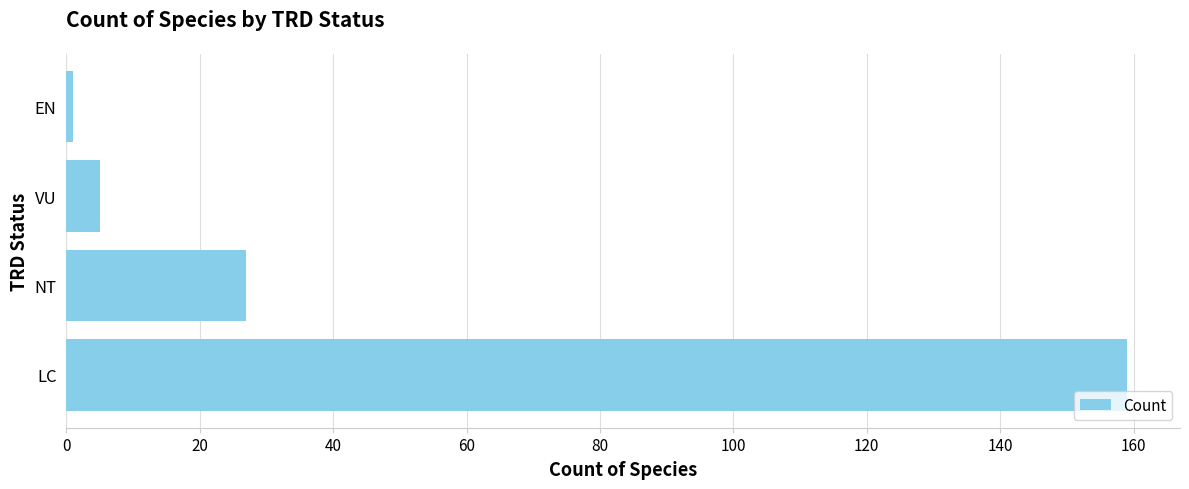

Which has a higher value, NT or VU?

NT